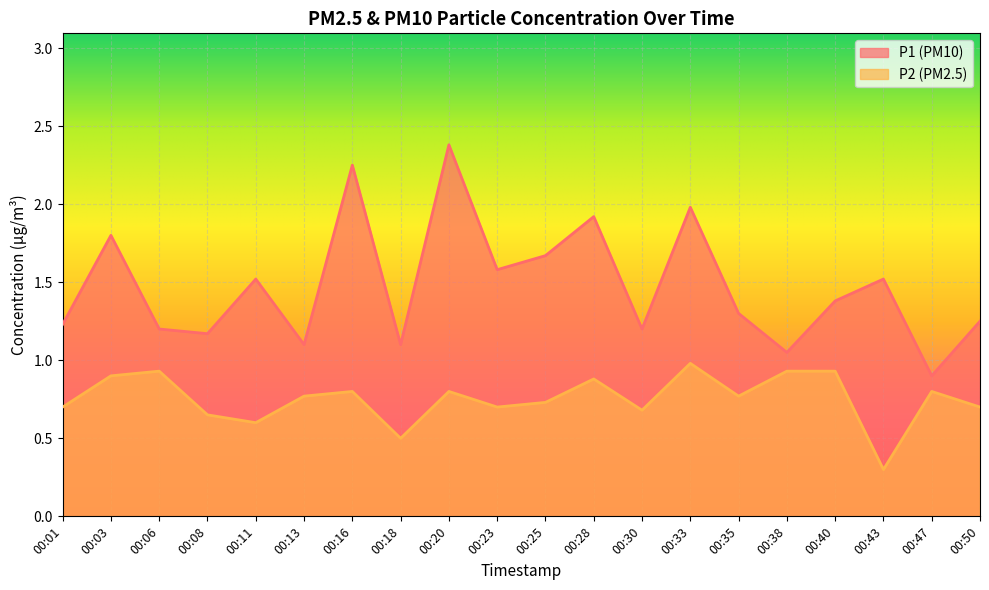

List the labels in order of P1 value, largest first.

00:20, 00:16, 00:33, 00:28, 00:03, 00:25, 00:23, 00:11, 00:43, 00:40, 00:35, 00:50, 00:01, 00:06, 00:30, 00:08, 00:13, 00:18, 00:38, 00:47